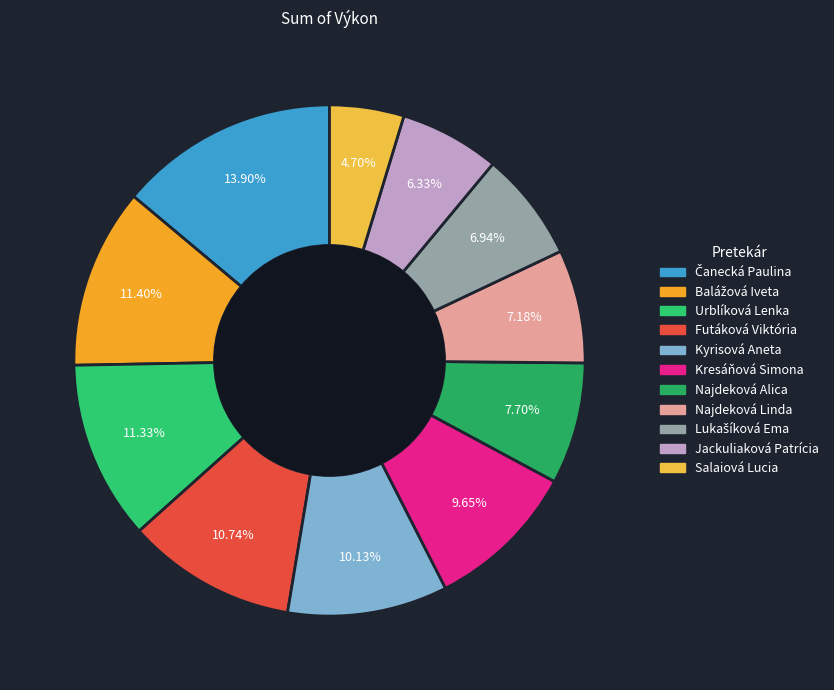

What is the smallest slice in the pie chart?

Salaiová Lucia